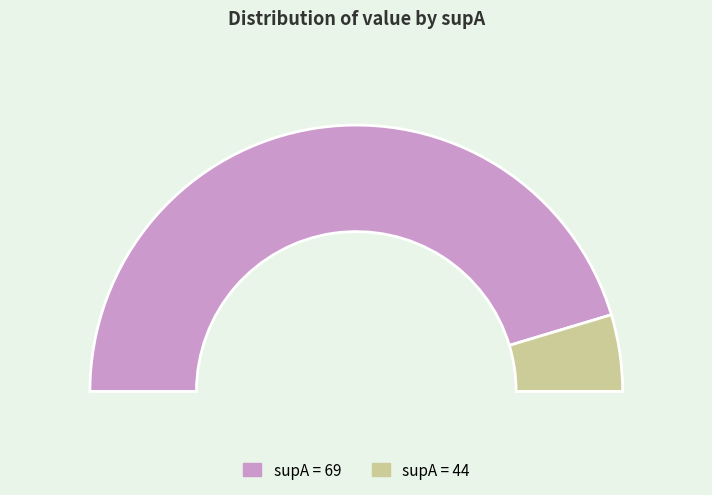

Is it true that 44 is 18% of the pie?

False